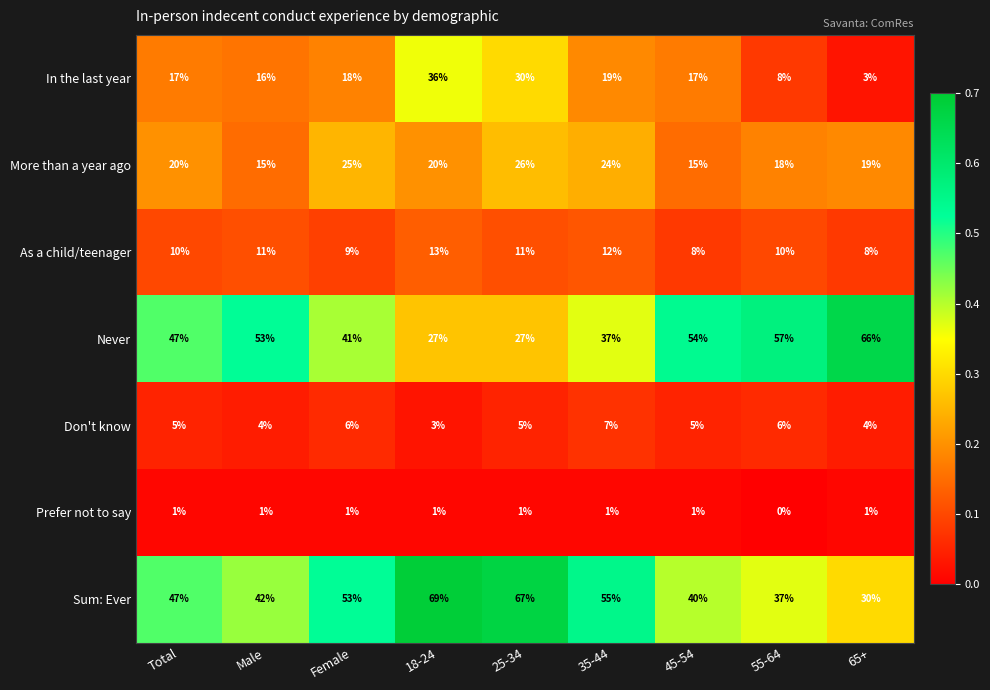

Between 18-24 and 45-54, which series saw the biggest shift?

Sum: Ever